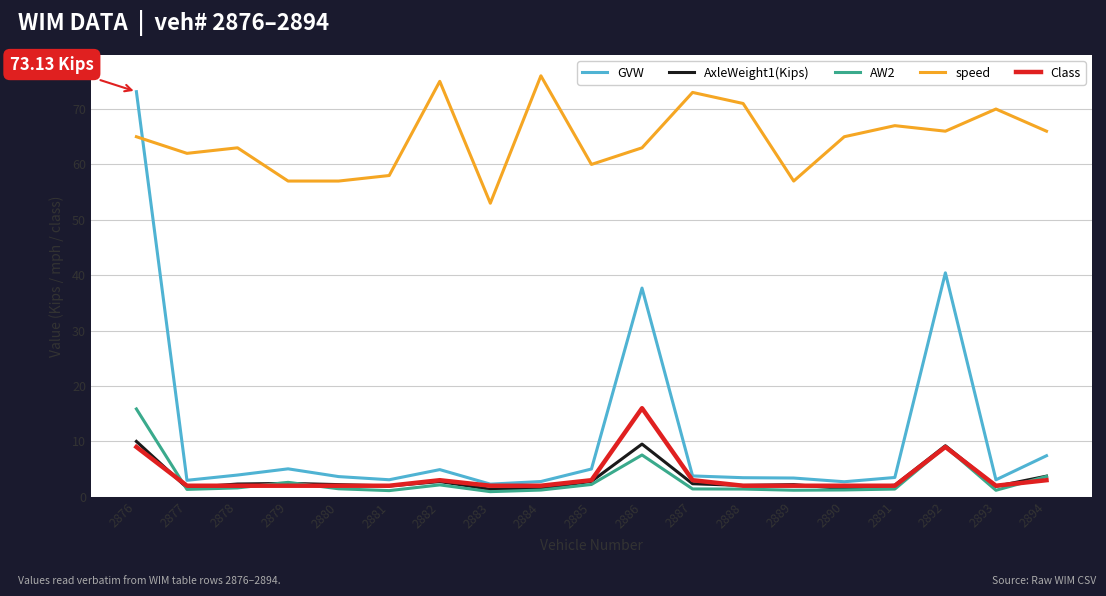

Which series has the widest spread of values?

GVW